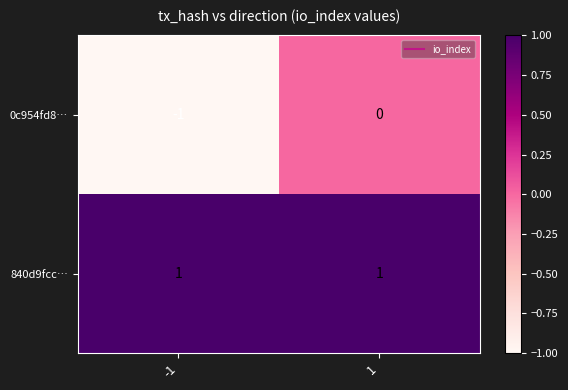

Which series has the largest range (max minus min)?

0c954fd8…